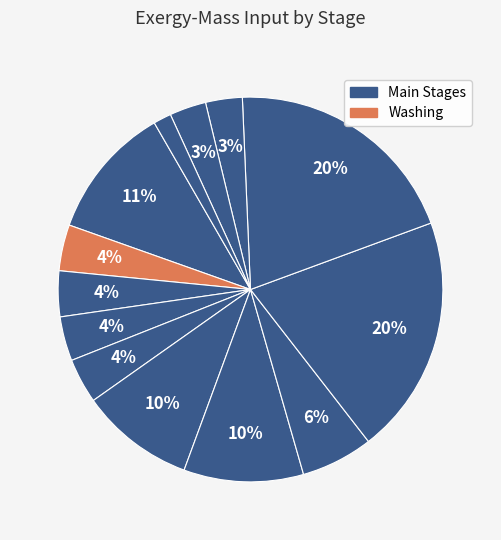

How many slices are in this pie chart?

13